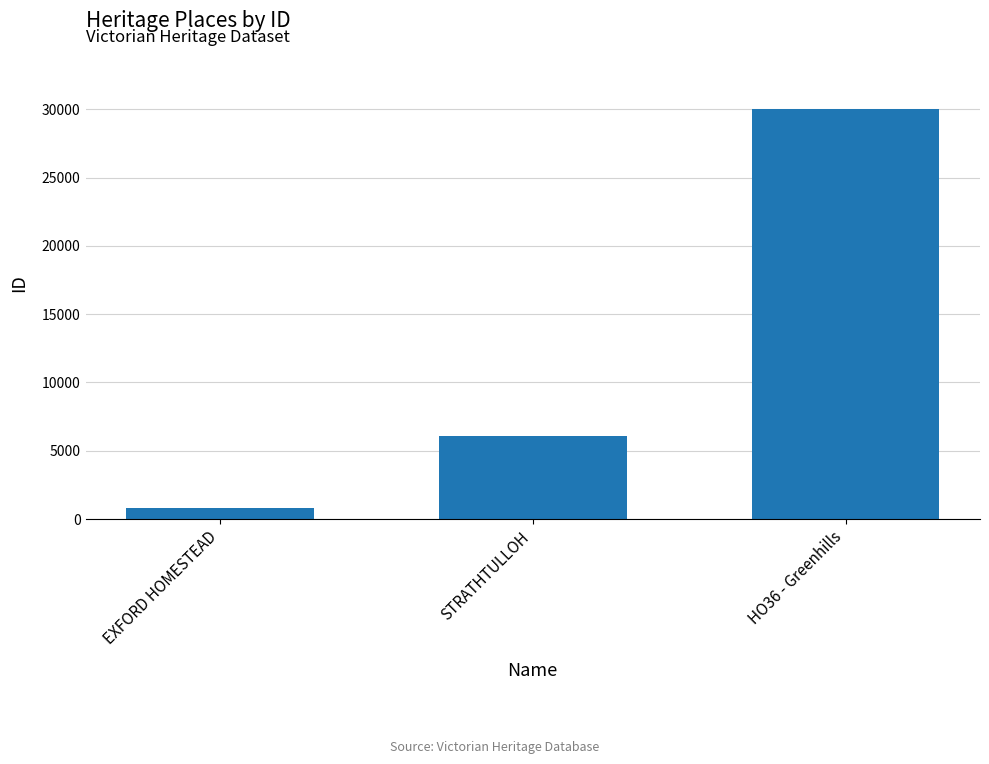

Which label corresponds to the smallest value in the chart?

EXFORD HOMESTEAD